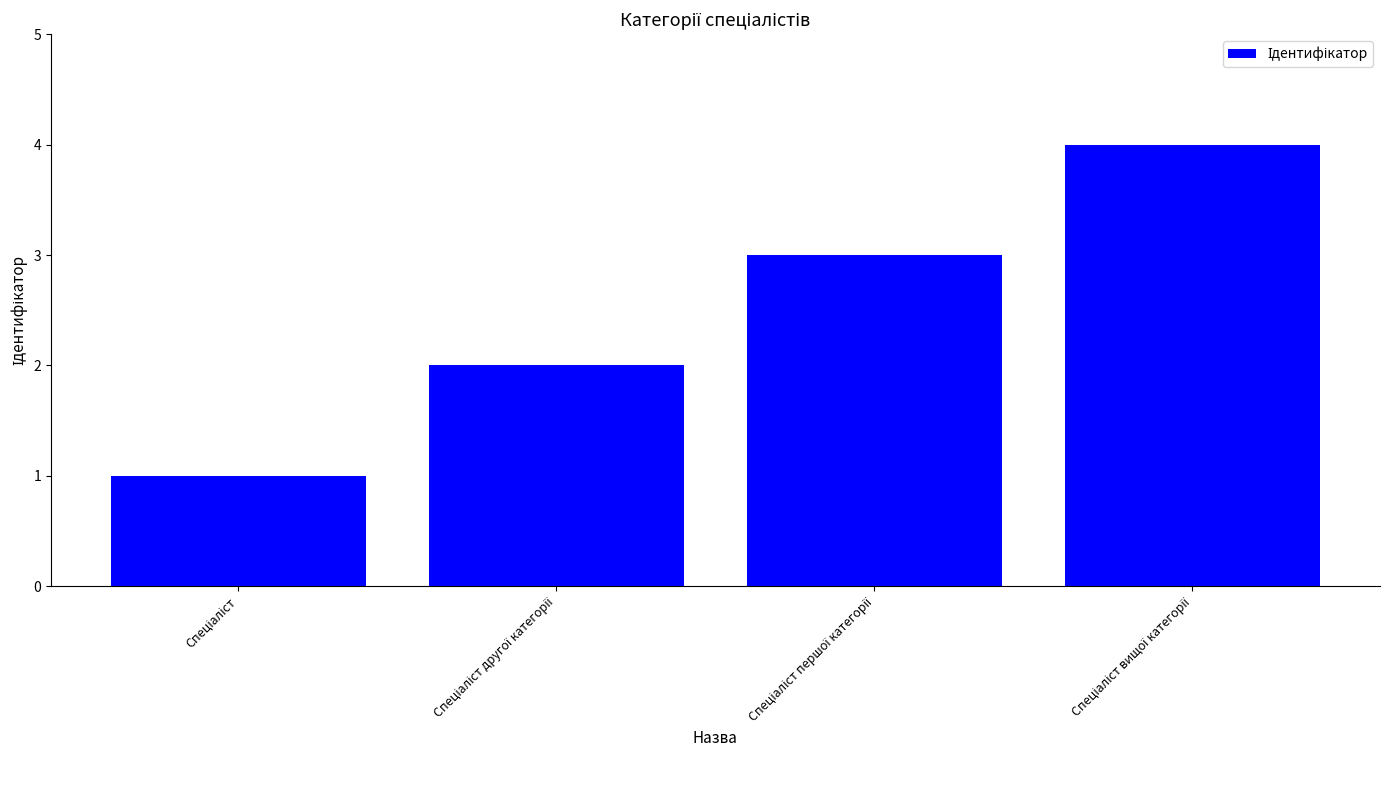

What is the sum of all values?

10